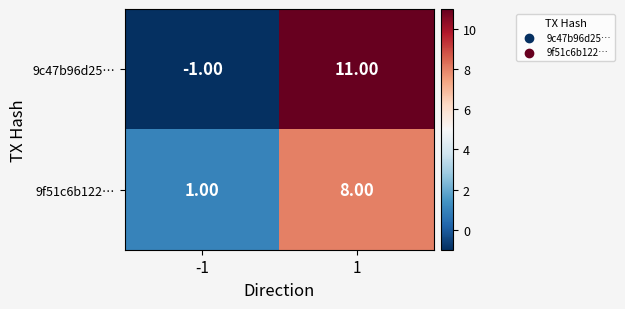

Between -1 and 1, which series saw the biggest shift?

9c47b96d25…